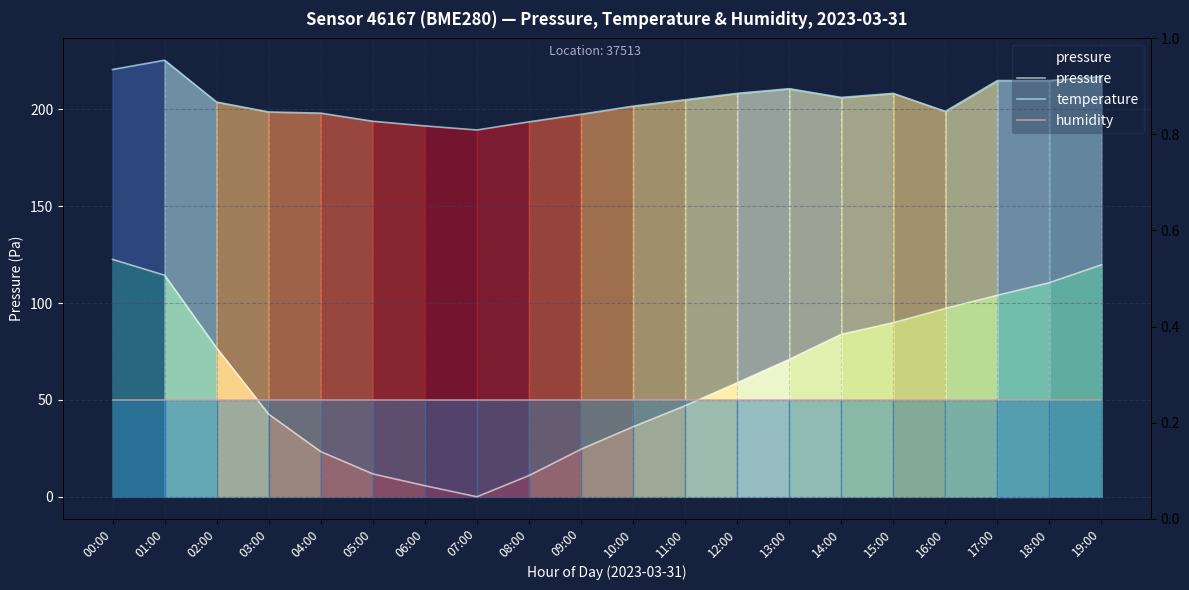

What position from the left is 07:00?

8